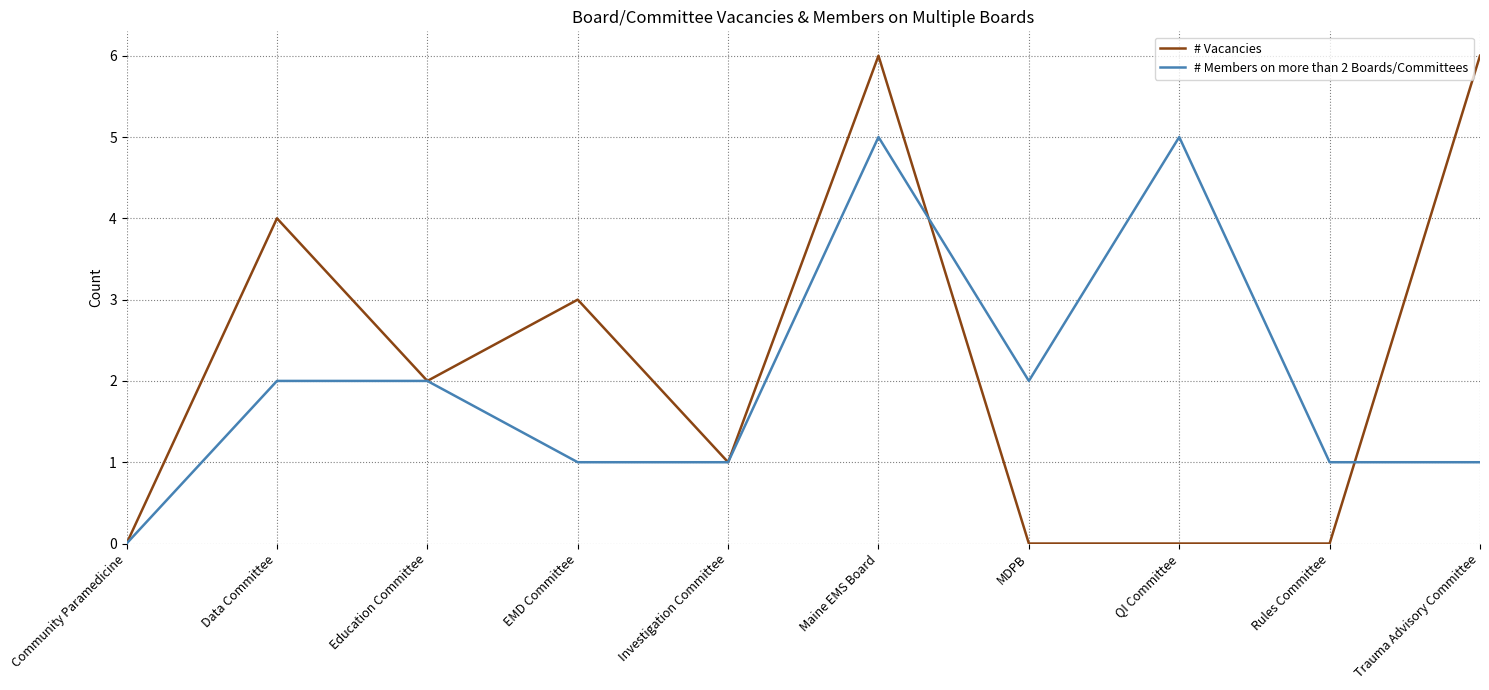

What is the difference between the maximum and minimum values in the # Members on more than 2 Boards/Committees series?

5